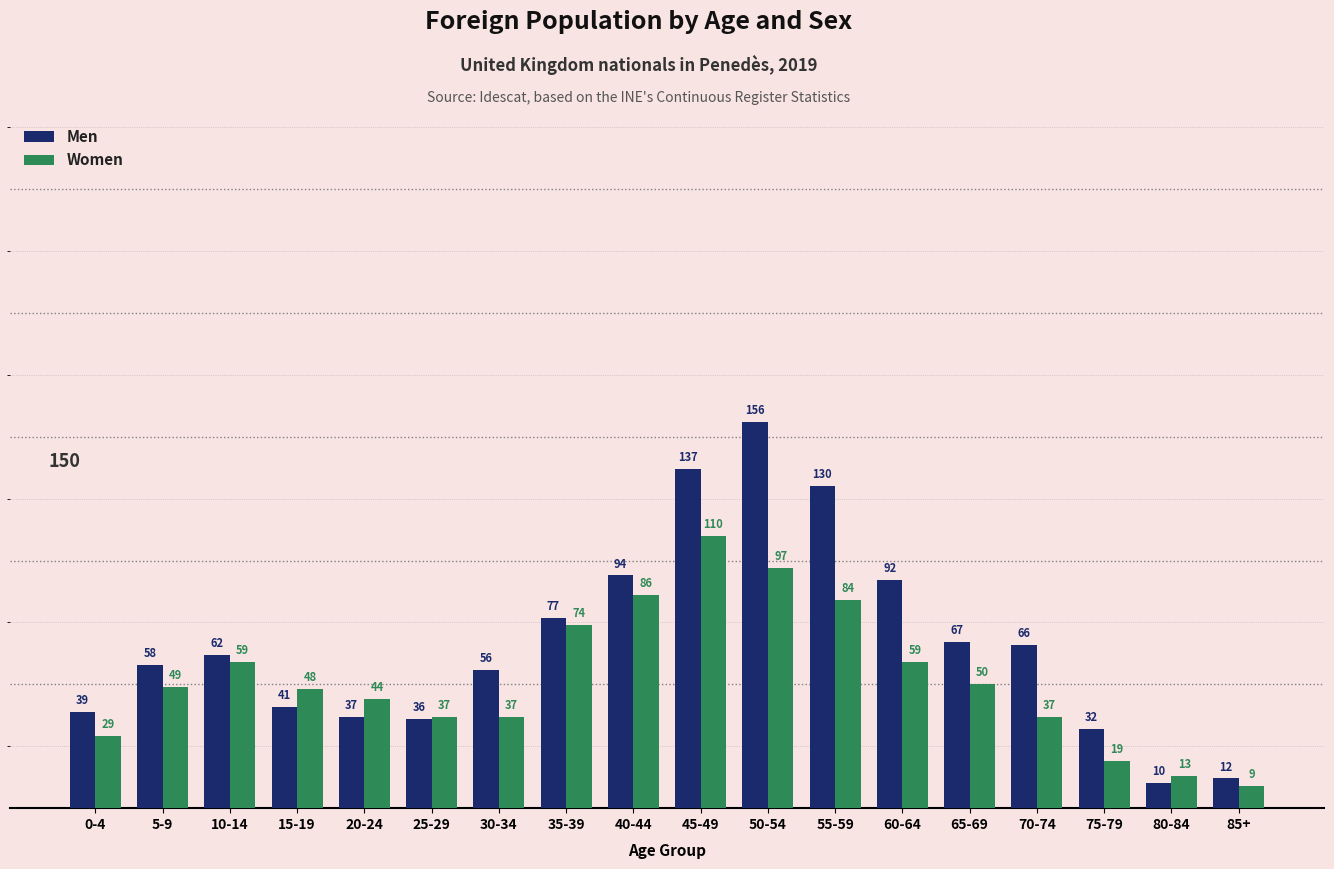

List the series in order of their overall mean, highest first.

Men, Women